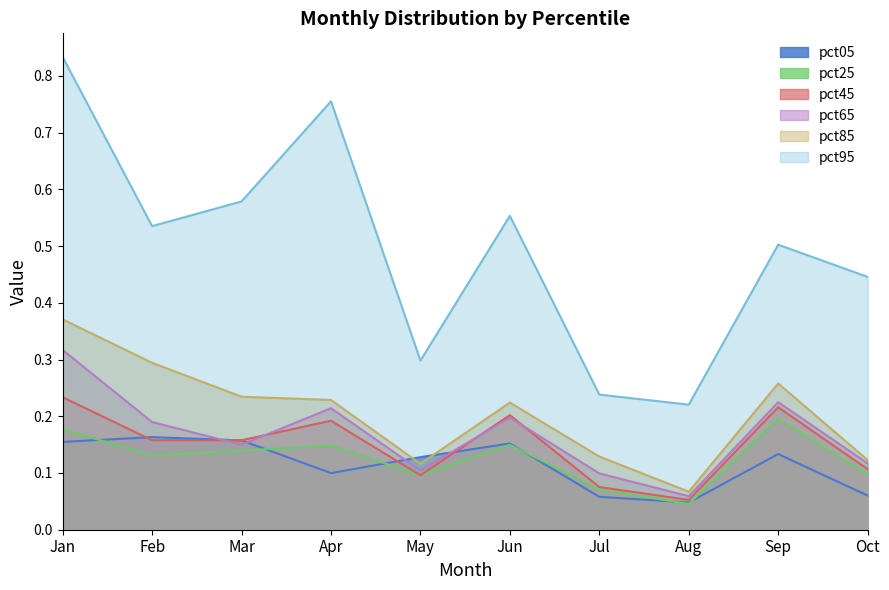

True or false: pct95 and pct05 cross at least once.

False